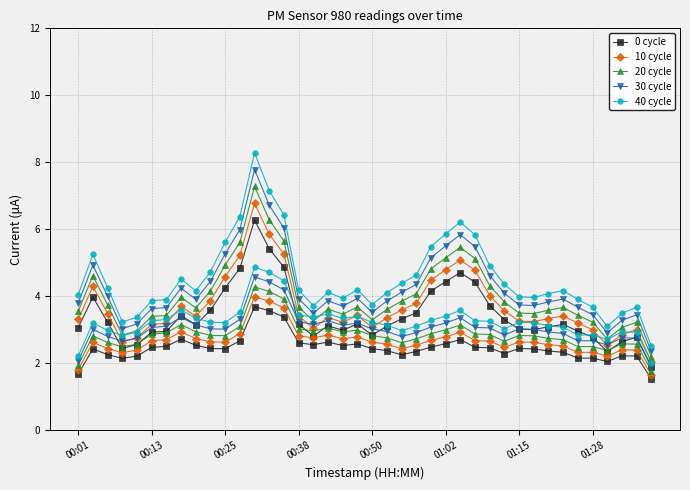

True or false: 20 cycle and 40 cycle cross at least once.

False